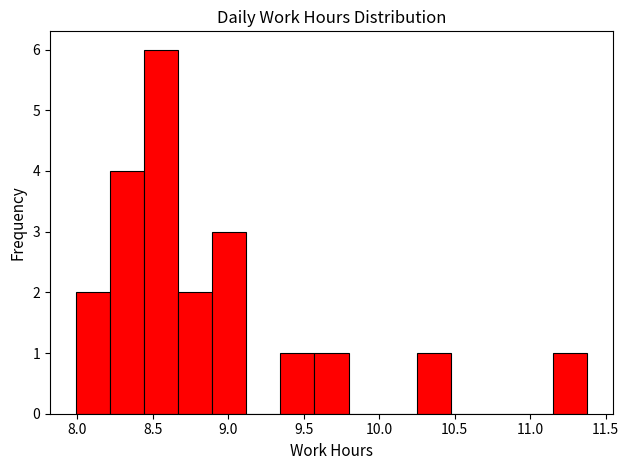

How tall is the bar that spans 9.55 to 9.80 on the x-axis? Neither the bar edges nor the heights are printed on the chart, so give them approximately, as read against the axes.

1